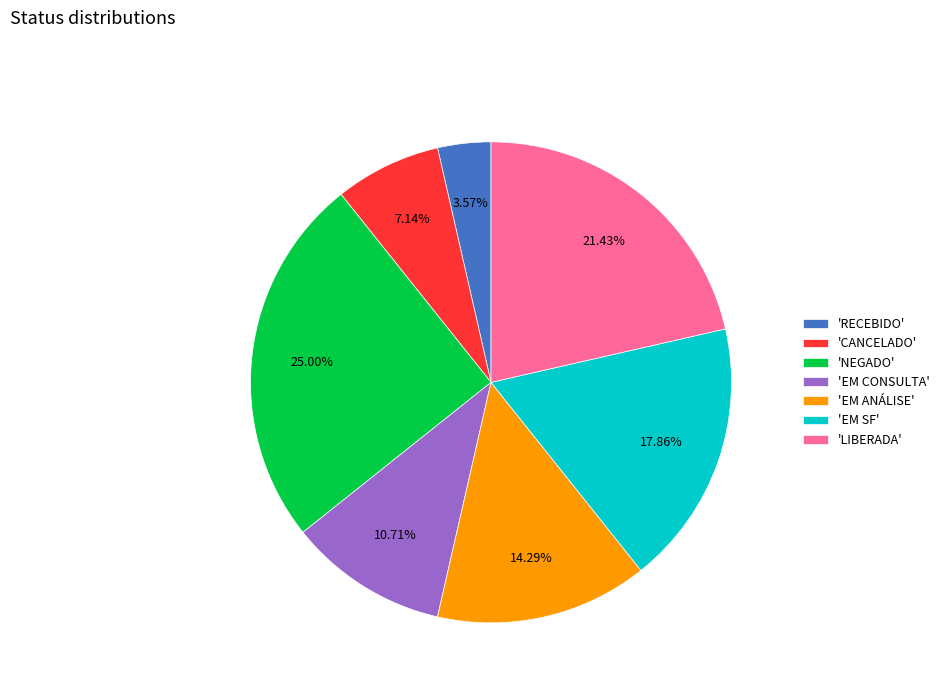

Rank the categories by value from highest to lowest.

'NEGADO', 'LIBERADA', 'EM SF', 'EM ANÁLISE', 'EM CONSULTA', 'CANCELADO', 'RECEBIDO'